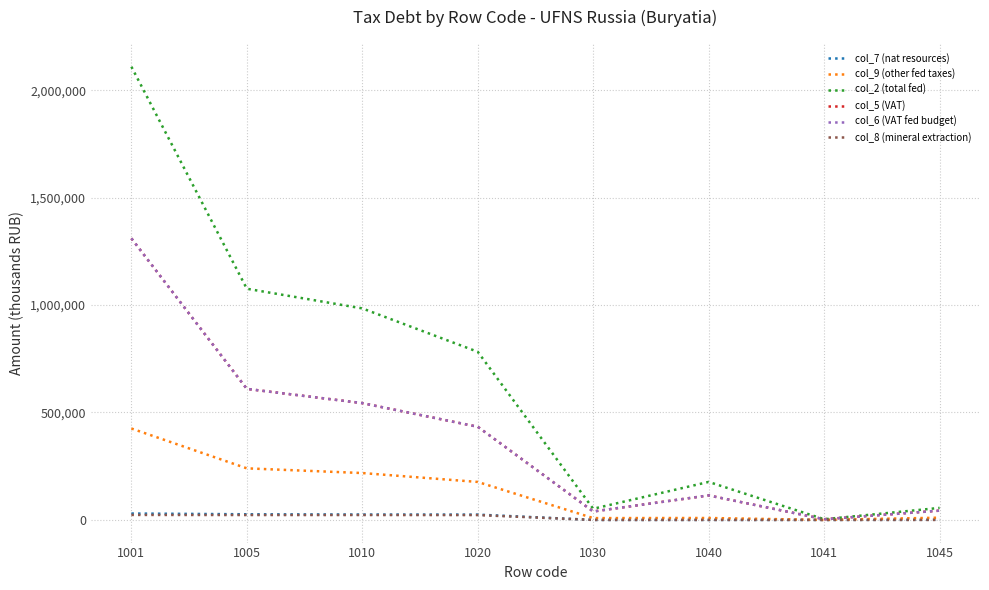

What is the sum of the col_9 (other fed taxes) values at 1030 and 1010?

226587